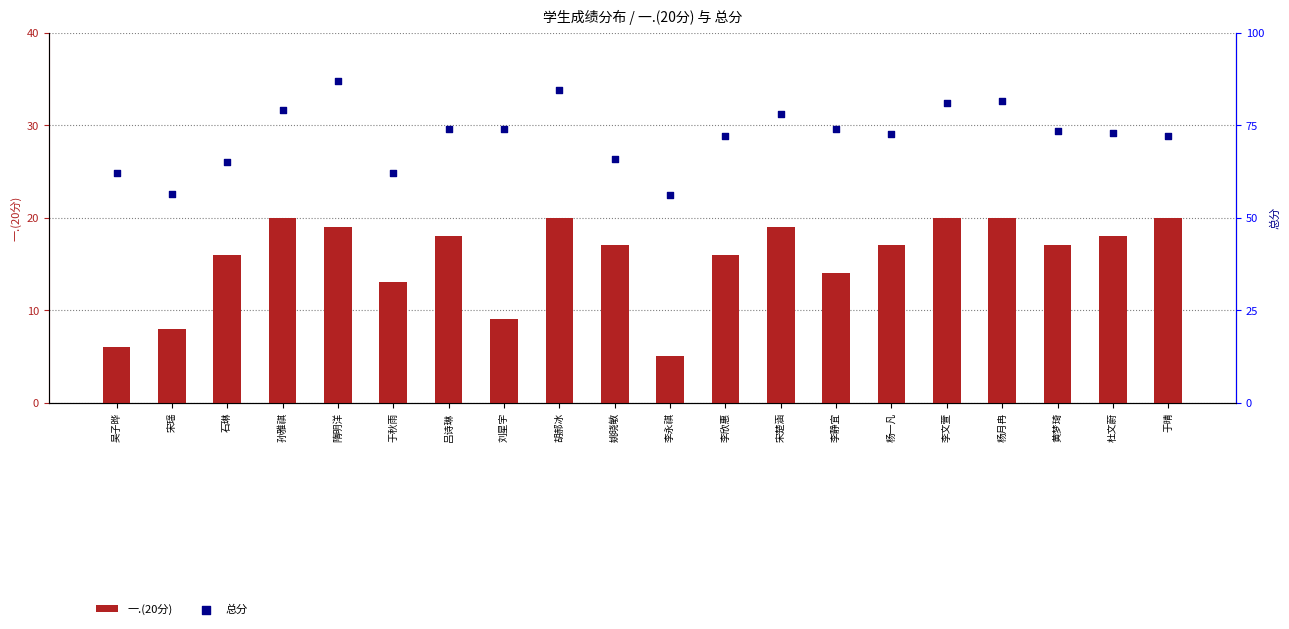

Is the value of 一.(20分) at 于秋雨 greater than the value of 总分 at 李欣惠?

No